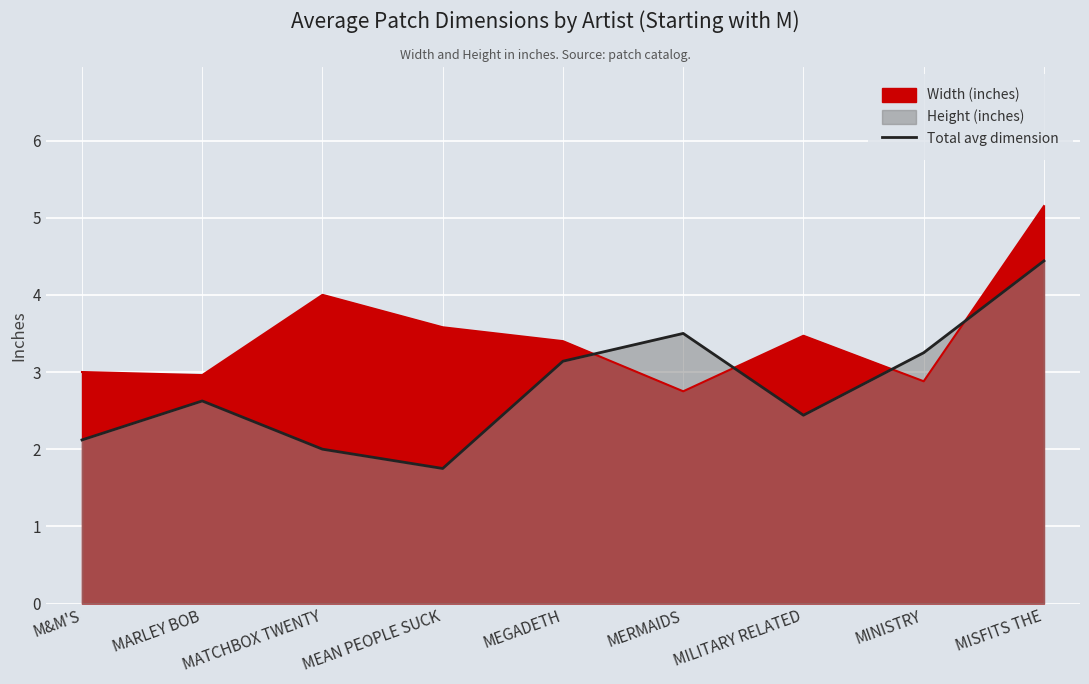

What is the difference between the values at M&M'S and MISFITS THE?

2.3